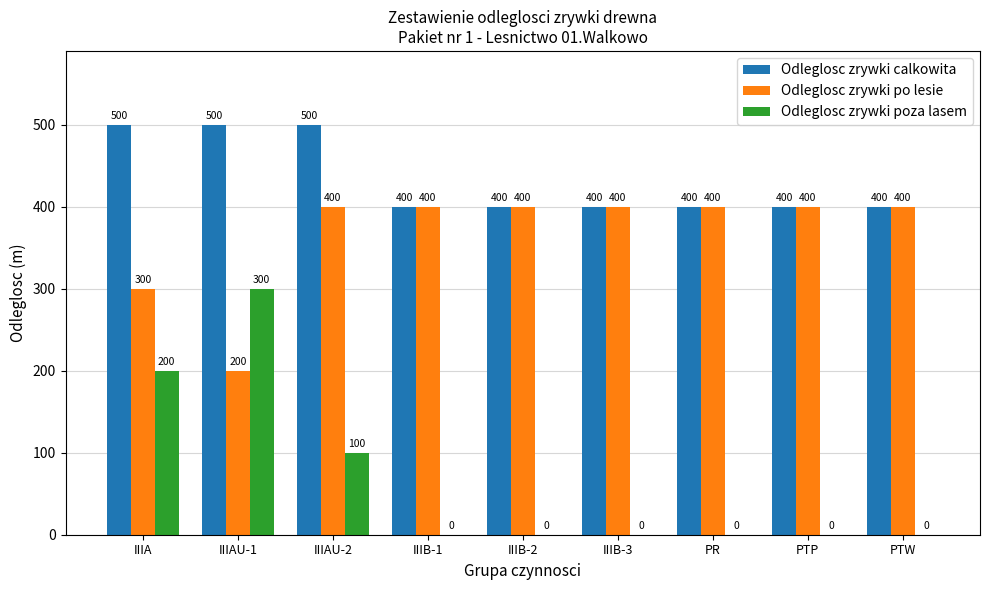

Are the bars horizontal?

No